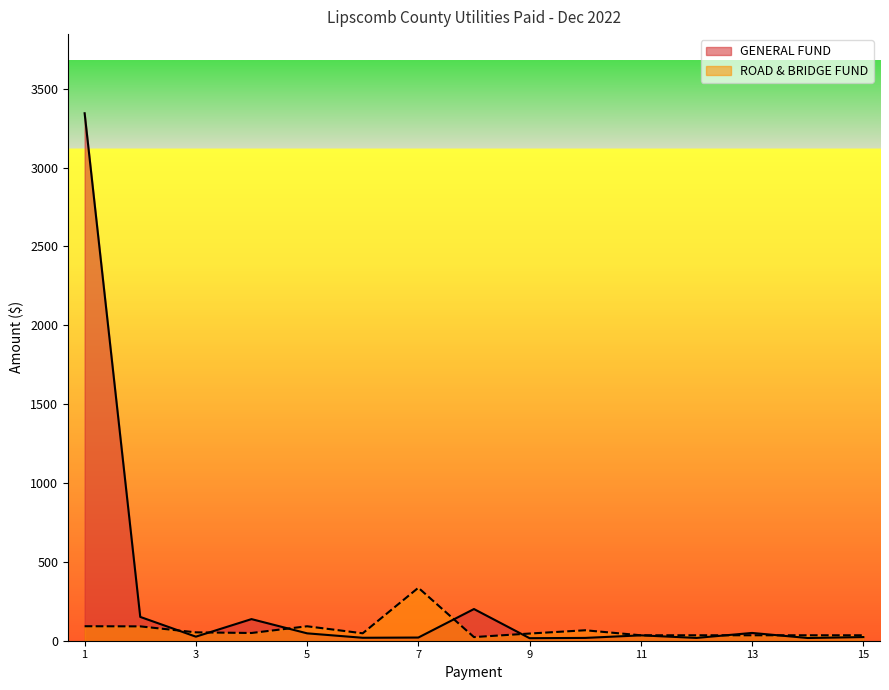

Where is the data nearest to the value 1680?

XCEL ENERGY 1